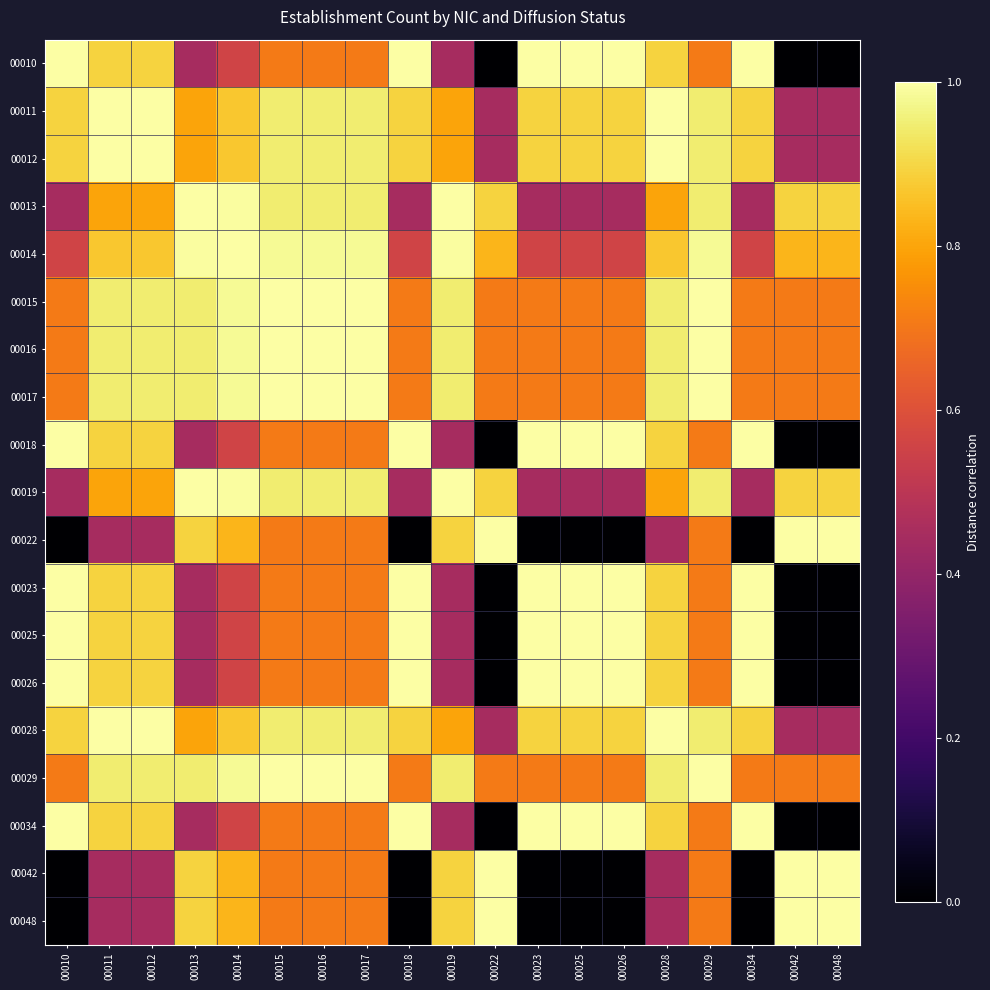

Reading right to left, what are all the values shown in this chart?

00010: 00048=0.0	00042=0.0	00034=1.0	00029=0.7	00028=0.9	00026=1.0	00025=1.0	00023=1.0	00022=0.0	00019=0.4	00018=1.0	00017=0.7	00016=0.7	00015=0.7	00014=0.6	00013=0.4	00012=0.9	00011=0.9	00010=1.0
00011: 00048=0.4	00042=0.4	00034=0.9	00029=0.9	00028=1.0	00026=0.9	00025=0.9	00023=0.9	00022=0.4	00019=0.8	00018=0.9	00017=0.9	00016=0.9	00015=0.9	00014=0.9	00013=0.8	00012=1.0	00011=1.0	00010=0.9
00012: 00048=0.4	00042=0.4	00034=0.9	00029=0.9	00028=1.0	00026=0.9	00025=0.9	00023=0.9	00022=0.4	00019=0.8	00018=0.9	00017=0.9	00016=0.9	00015=0.9	00014=0.9	00013=0.8	00012=1.0	00011=1.0	00010=0.9
00013: 00048=0.9	00042=0.9	00034=0.4	00029=0.9	00028=0.8	00026=0.4	00025=0.4	00023=0.4	00022=0.9	00019=1.0	00018=0.4	00017=0.9	00016=0.9	00015=0.9	00014=1.0	00013=1.0	00012=0.8	00011=0.8	00010=0.4
00014: 00048=0.8	00042=0.8	00034=0.6	00029=1.0	00028=0.9	00026=0.6	00025=0.6	00023=0.6	00022=0.8	00019=1.0	00018=0.6	00017=1.0	00016=1.0	00015=1.0	00014=1.0	00013=1.0	00012=0.9	00011=0.9	00010=0.6
00015: 00048=0.7	00042=0.7	00034=0.7	00029=1.0	00028=0.9	00026=0.7	00025=0.7	00023=0.7	00022=0.7	00019=0.9	00018=0.7	00017=1.0	00016=1.0	00015=1.0	00014=1.0	00013=0.9	00012=0.9	00011=0.9	00010=0.7
00016: 00048=0.7	00042=0.7	00034=0.7	00029=1.0	00028=0.9	00026=0.7	00025=0.7	00023=0.7	00022=0.7	00019=0.9	00018=0.7	00017=1.0	00016=1.0	00015=1.0	00014=1.0	00013=0.9	00012=0.9	00011=0.9	00010=0.7
00017: 00048=0.7	00042=0.7	00034=0.7	00029=1.0	00028=0.9	00026=0.7	00025=0.7	00023=0.7	00022=0.7	00019=0.9	00018=0.7	00017=1.0	00016=1.0	00015=1.0	00014=1.0	00013=0.9	00012=0.9	00011=0.9	00010=0.7
00018: 00048=0.0	00042=0.0	00034=1.0	00029=0.7	00028=0.9	00026=1.0	00025=1.0	00023=1.0	00022=0.0	00019=0.4	00018=1.0	00017=0.7	00016=0.7	00015=0.7	00014=0.6	00013=0.4	00012=0.9	00011=0.9	00010=1.0
00019: 00048=0.9	00042=0.9	00034=0.4	00029=0.9	00028=0.8	00026=0.4	00025=0.4	00023=0.4	00022=0.9	00019=1.0	00018=0.4	00017=0.9	00016=0.9	00015=0.9	00014=1.0	00013=1.0	00012=0.8	00011=0.8	00010=0.4
00022: 00048=1.0	00042=1.0	00034=0.0	00029=0.7	00028=0.4	00026=0.0	00025=0.0	00023=0.0	00022=1.0	00019=0.9	00018=0.0	00017=0.7	00016=0.7	00015=0.7	00014=0.8	00013=0.9	00012=0.4	00011=0.4	00010=0.0
00023: 00048=0.0	00042=0.0	00034=1.0	00029=0.7	00028=0.9	00026=1.0	00025=1.0	00023=1.0	00022=0.0	00019=0.4	00018=1.0	00017=0.7	00016=0.7	00015=0.7	00014=0.6	00013=0.4	00012=0.9	00011=0.9	00010=1.0
00025: 00048=0.0	00042=0.0	00034=1.0	00029=0.7	00028=0.9	00026=1.0	00025=1.0	00023=1.0	00022=0.0	00019=0.4	00018=1.0	00017=0.7	00016=0.7	00015=0.7	00014=0.6	00013=0.4	00012=0.9	00011=0.9	00010=1.0
00026: 00048=0.0	00042=0.0	00034=1.0	00029=0.7	00028=0.9	00026=1.0	00025=1.0	00023=1.0	00022=0.0	00019=0.4	00018=1.0	00017=0.7	00016=0.7	00015=0.7	00014=0.6	00013=0.4	00012=0.9	00011=0.9	00010=1.0
00028: 00048=0.4	00042=0.4	00034=0.9	00029=0.9	00028=1.0	00026=0.9	00025=0.9	00023=0.9	00022=0.4	00019=0.8	00018=0.9	00017=0.9	00016=0.9	00015=0.9	00014=0.9	00013=0.8	00012=1.0	00011=1.0	00010=0.9
00029: 00048=0.7	00042=0.7	00034=0.7	00029=1.0	00028=0.9	00026=0.7	00025=0.7	00023=0.7	00022=0.7	00019=0.9	00018=0.7	00017=1.0	00016=1.0	00015=1.0	00014=1.0	00013=0.9	00012=0.9	00011=0.9	00010=0.7
00034: 00048=0.0	00042=0.0	00034=1.0	00029=0.7	00028=0.9	00026=1.0	00025=1.0	00023=1.0	00022=0.0	00019=0.4	00018=1.0	00017=0.7	00016=0.7	00015=0.7	00014=0.6	00013=0.4	00012=0.9	00011=0.9	00010=1.0
00042: 00048=1.0	00042=1.0	00034=0.0	00029=0.7	00028=0.4	00026=0.0	00025=0.0	00023=0.0	00022=1.0	00019=0.9	00018=0.0	00017=0.7	00016=0.7	00015=0.7	00014=0.8	00013=0.9	00012=0.4	00011=0.4	00010=0.0
00048: 00048=1.0	00042=1.0	00034=0.0	00029=0.7	00028=0.4	00026=0.0	00025=0.0	00023=0.0	00022=1.0	00019=0.9	00018=0.0	00017=0.7	00016=0.7	00015=0.7	00014=0.8	00013=0.9	00012=0.4	00011=0.4	00010=0.0